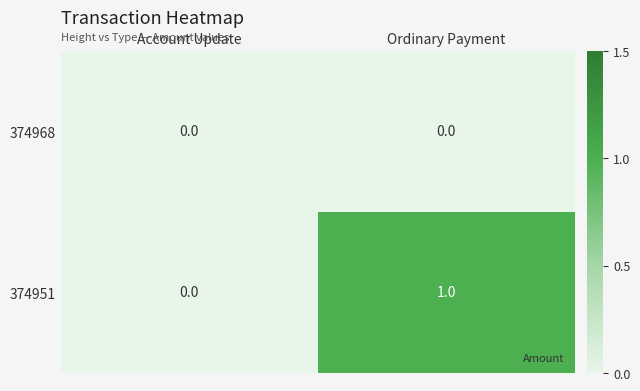

Rank the series by their average value, from highest to lowest.

374951, 374968